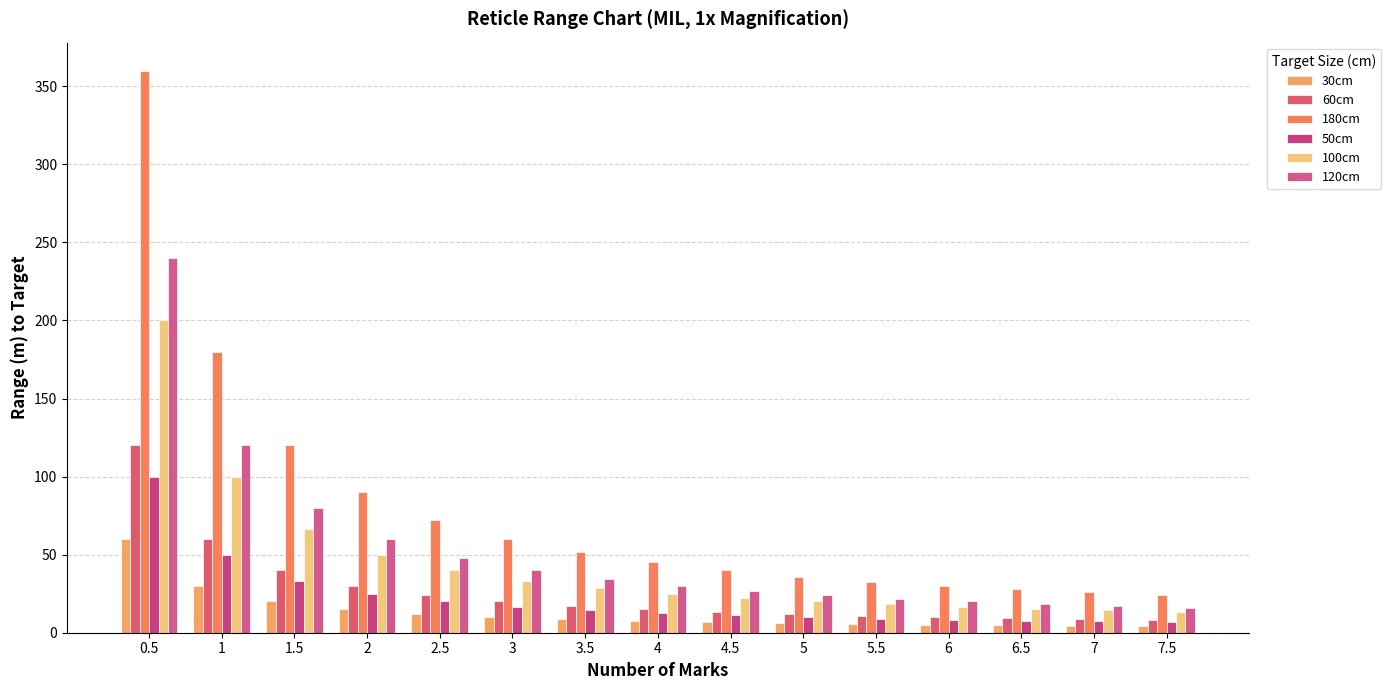

List the series in order of their peak value, highest first.

180cm, 120cm, 100cm, 60cm, 50cm, 30cm